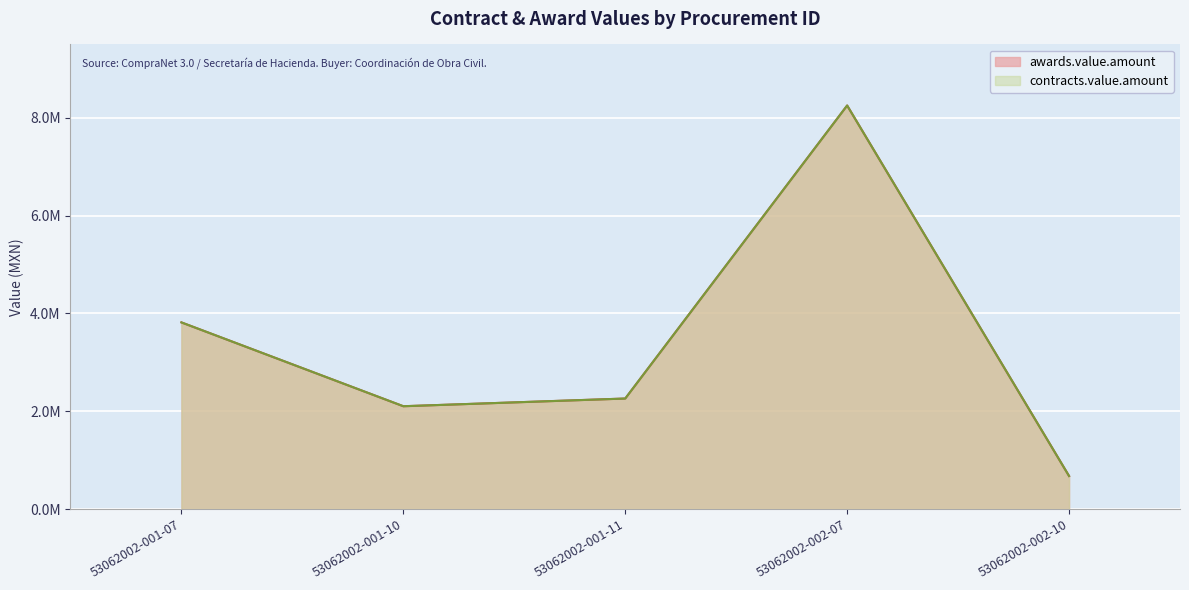

Reading left to right, what are all the values shown in this chart?

awards.value.amount: 3817487.1	2103861.4	2261313.9	8251647.6	677560.0
contracts.value.amount: 3817487.1	2103861.4	2261313.9	8251647.6	677560.0